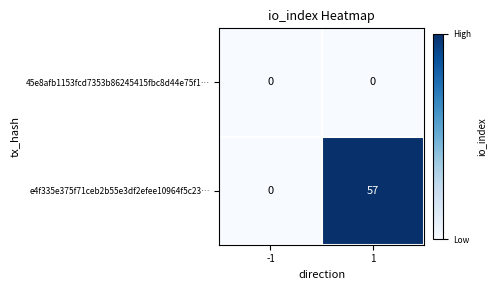

At which category is the sum across all series the highest?

1